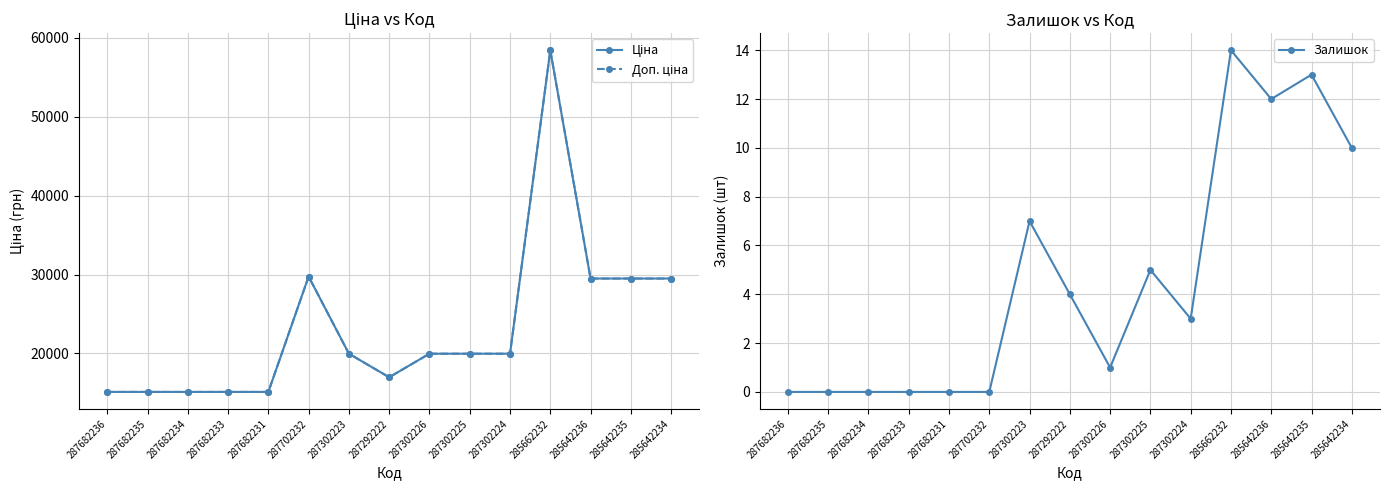

What is the difference between the maximum and minimum values in the Залишок series?

14